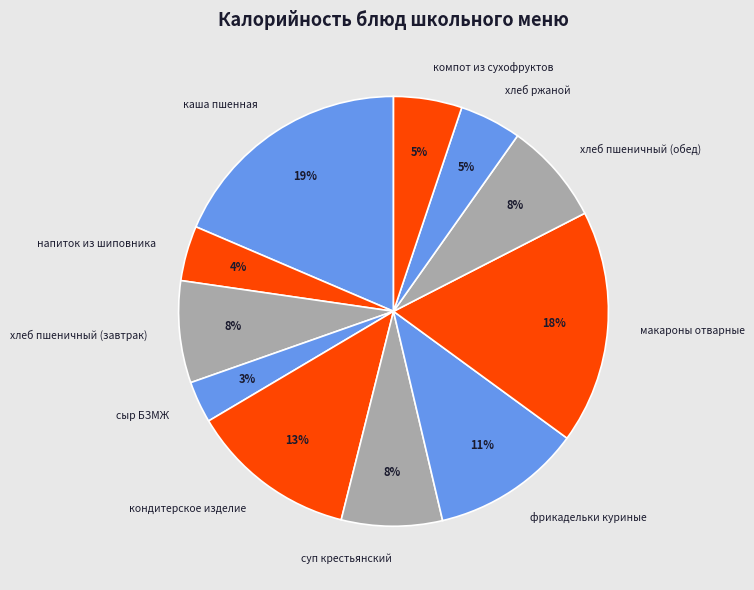

Rank the categories by value from highest to lowest.

каша пшенная, макароны отварные, кондитерское изделие, фрикадельки куриные, хлеб пшеничный (завтрак), хлеб пшеничный (обед), суп крестьянский, компот из сухофруктов, хлеб ржаной, напиток из шиповника, сыр БЗМЖ